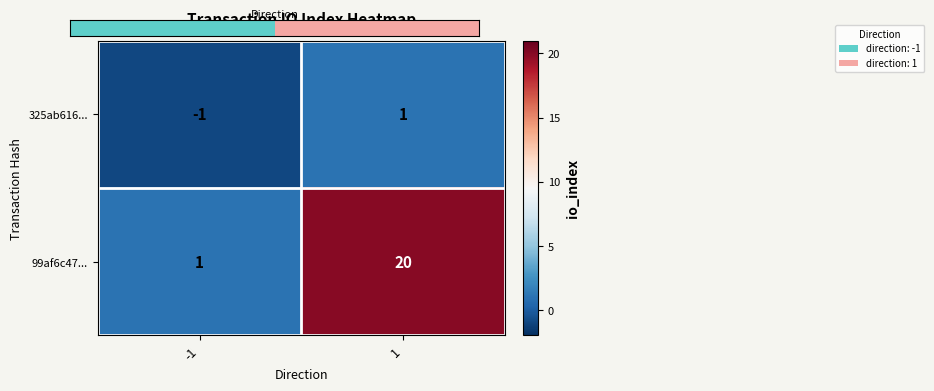

Which series has the largest total across all categories?

99af6c47...